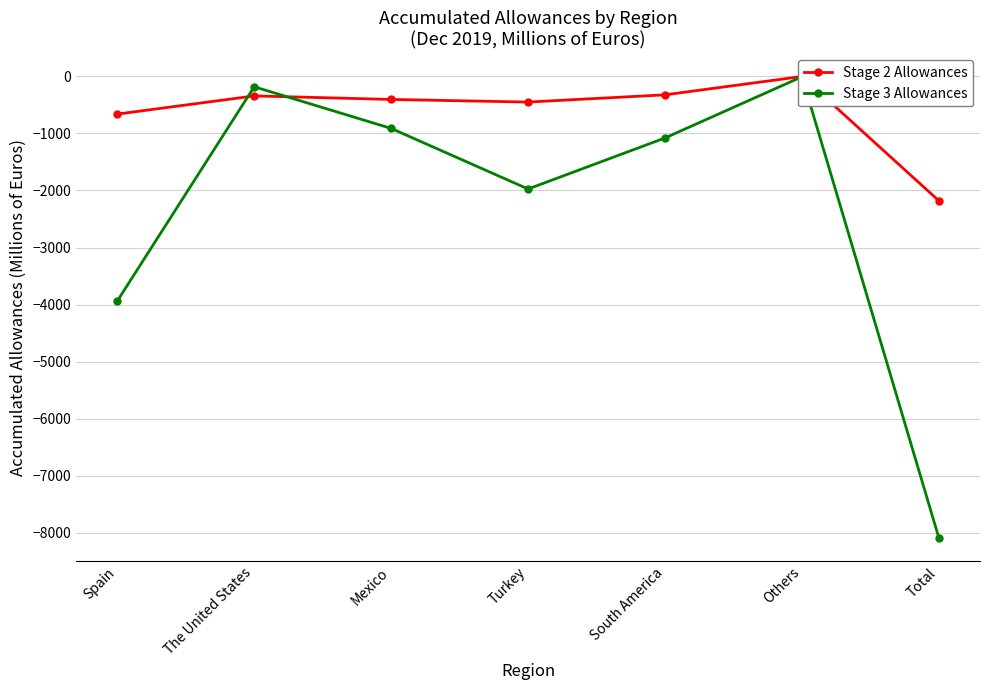

Reading left to right, extract all data points from this chart.

Stage 2 Allowances: Spain=-661	The United States=-342	Mexico=-404	Turkey=-450	South America=-323	Others=-1	Total=-2181
Stage 3 Allowances: Spain=-3939	The United States=-182	Mexico=-912	Turkey=-1974	South America=-1079	Others=-6	Total=-8093